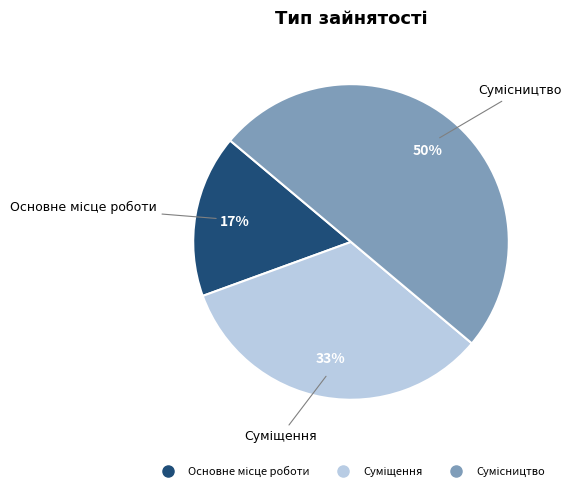

To the nearest percent, what is the difference between the largest and smallest slice percentages?

33%